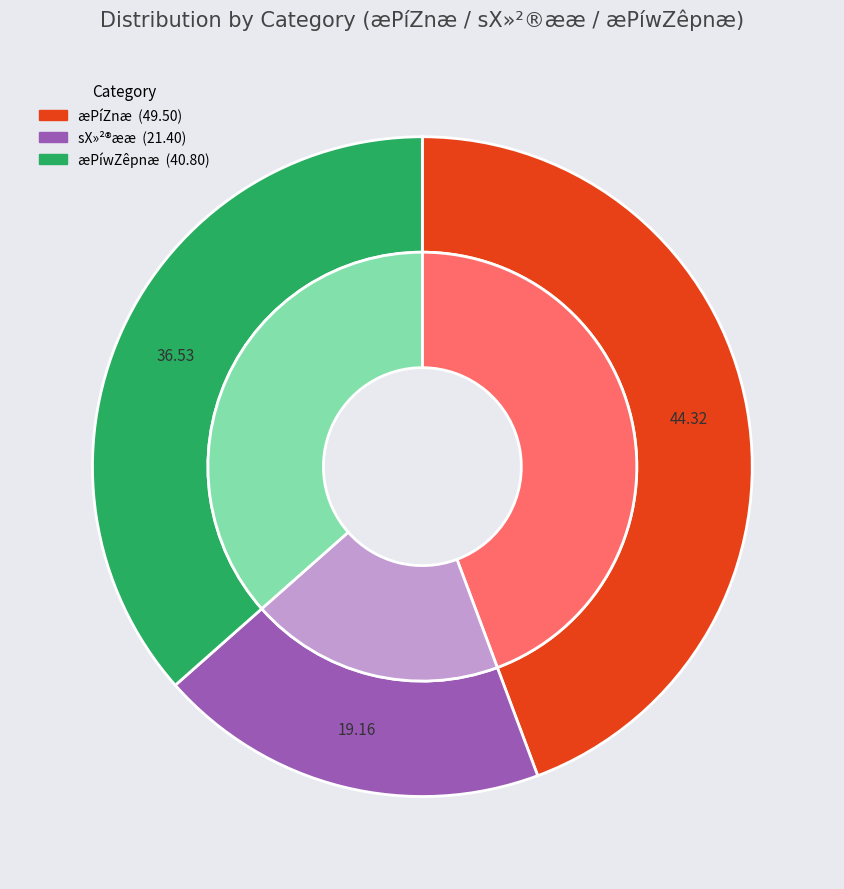

Is 5 the majority of the pie?

No